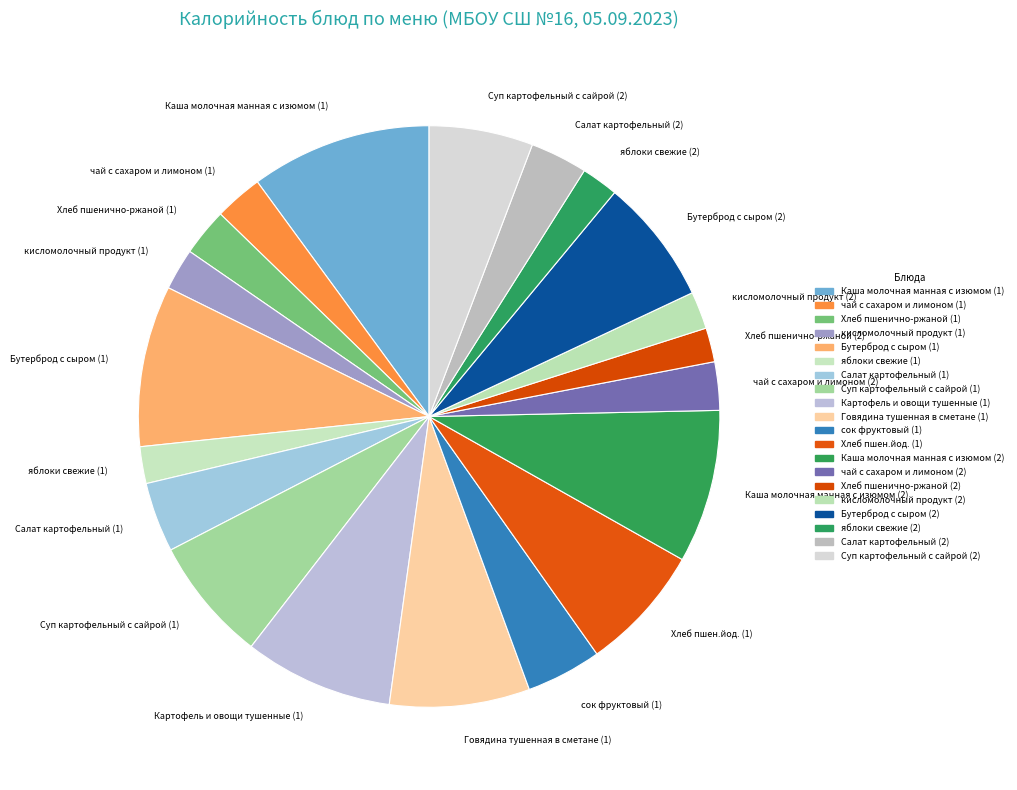

What is the largest slice in the pie chart?

Каша молочная манная с изюмом (1)